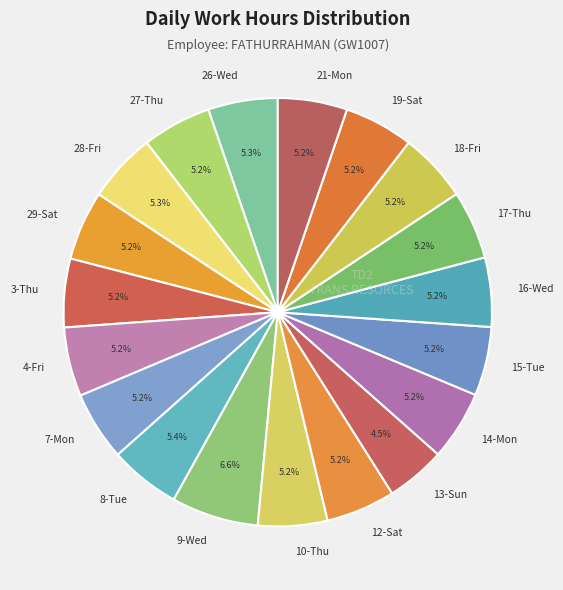

Is 12-Sat the majority of the pie?

No